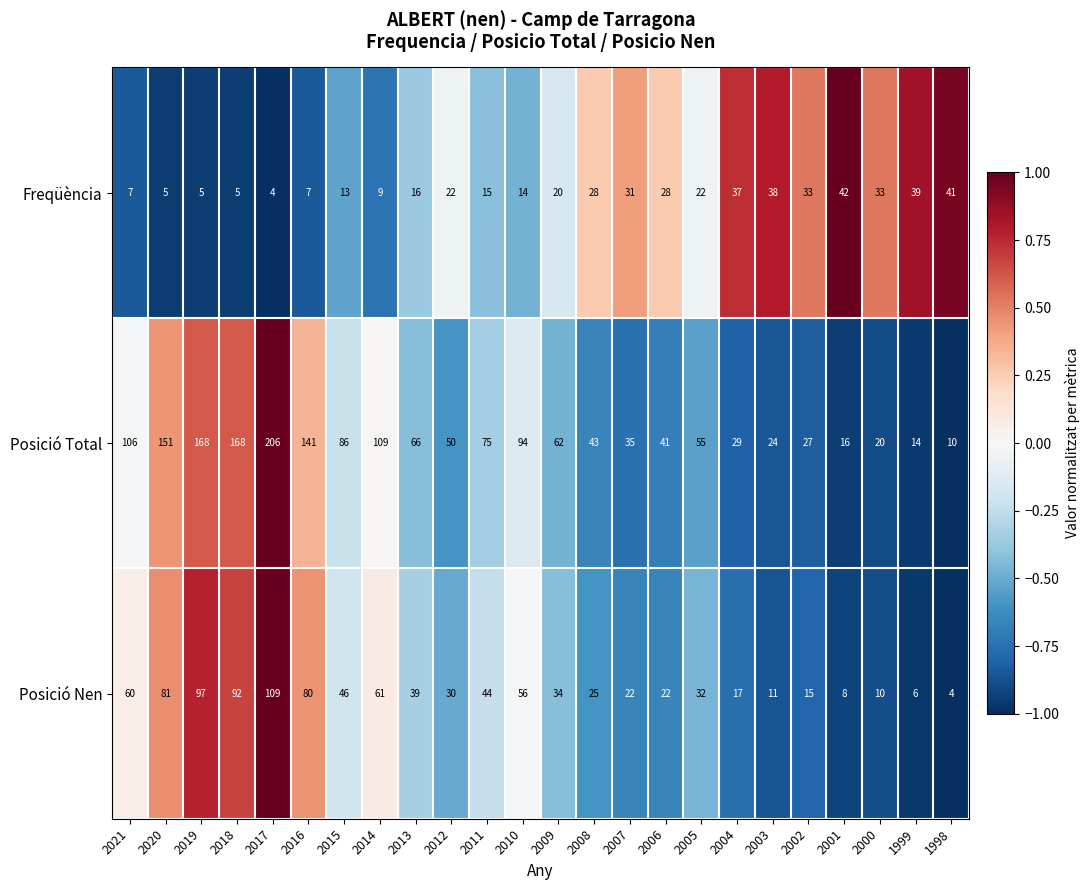

The value of Posició Nen at 1999 is 6. True or false?

True